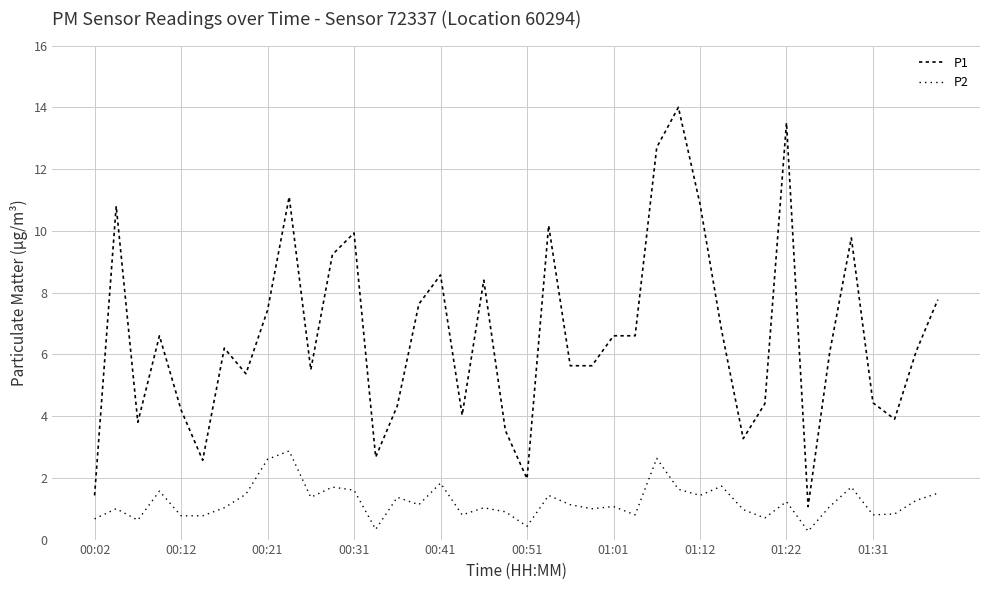

Does the chart have visible grid lines?

Yes